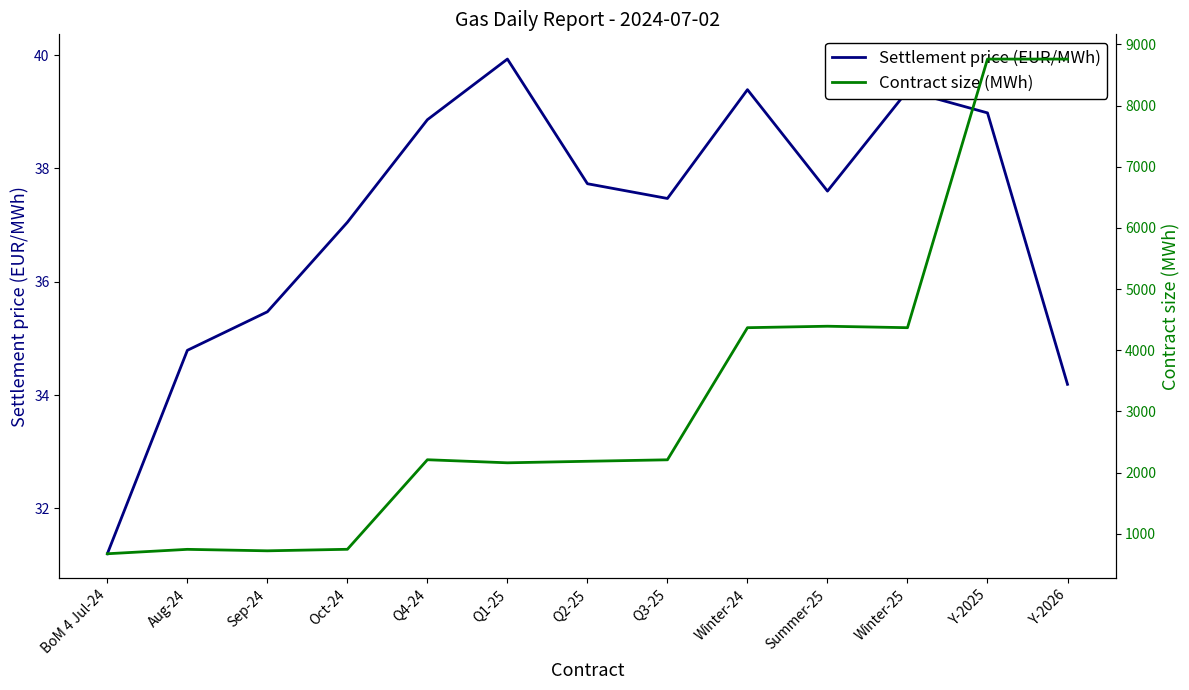

True or false: Contract size (MWh) has a value of 4368.0 at Winter-25.

True